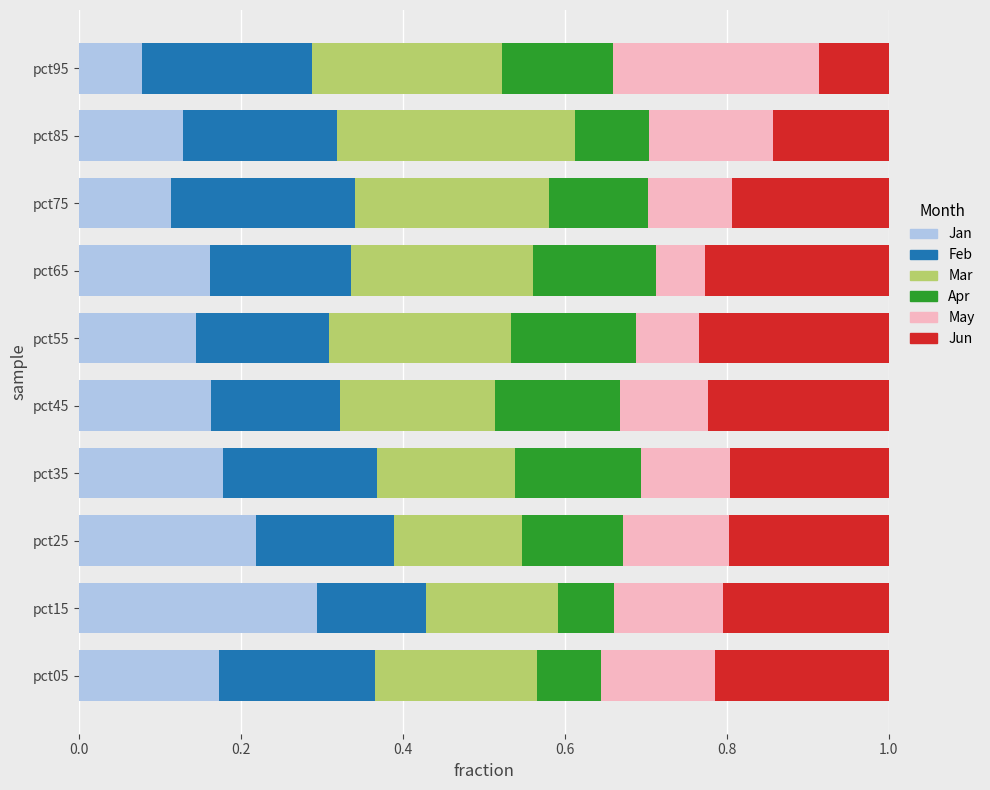

At which label does Jan reach its minimum?

pct95